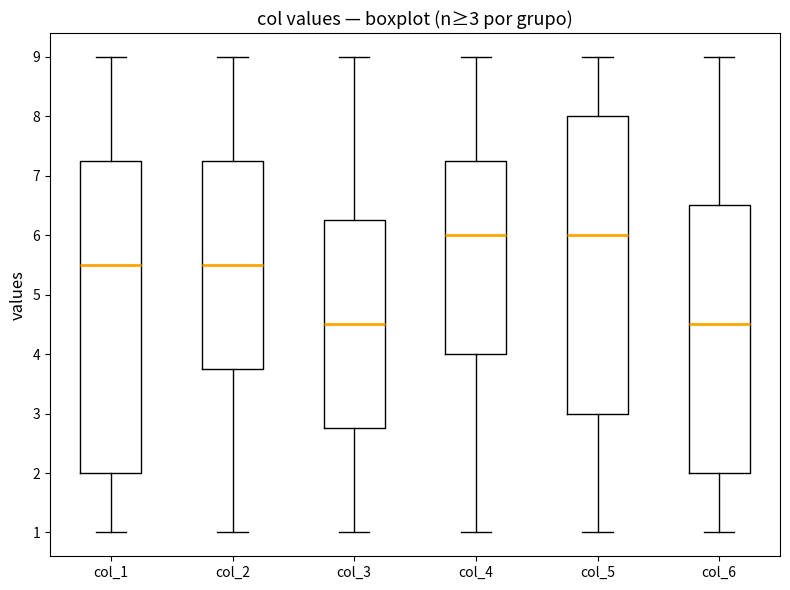

Which box is the tallest, from its lower edge to its upper edge?

col_1